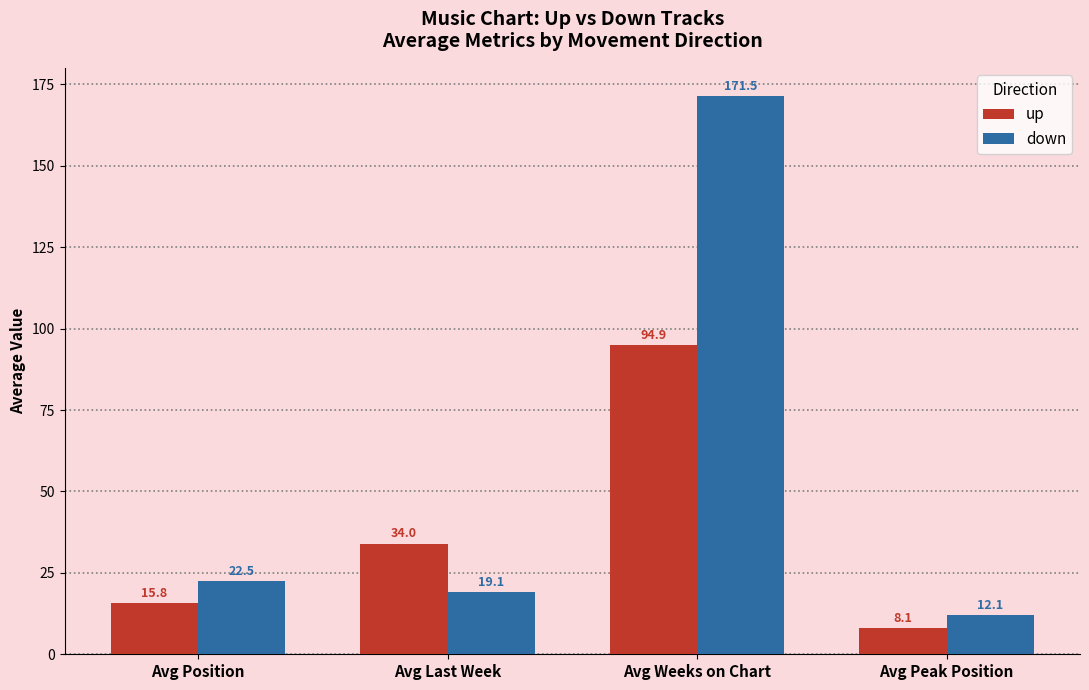

Where does the down series first go above 22?

Avg Position